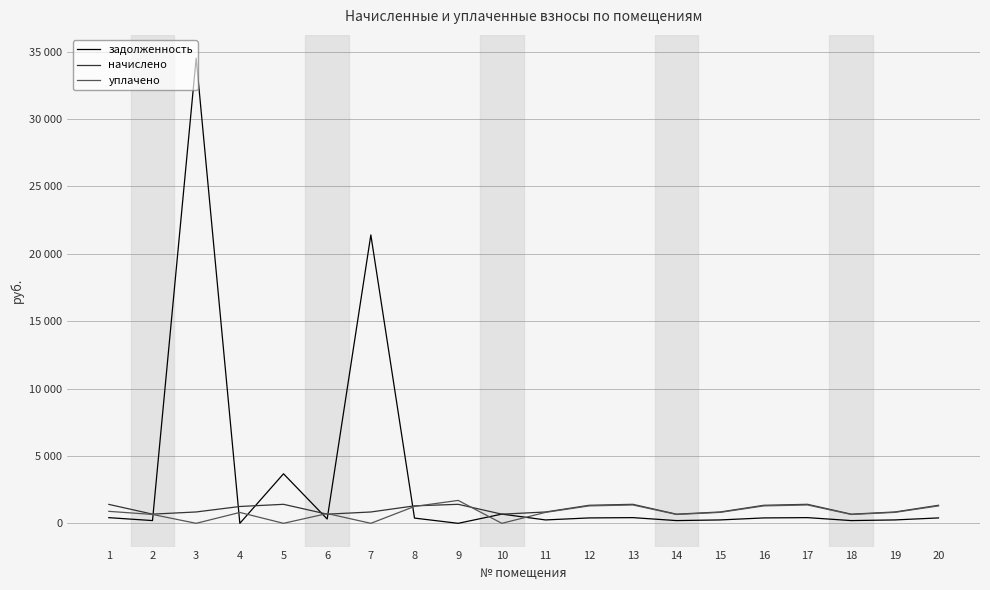

Is the value of уплачено at 4 greater than the value of начислено at 10?

Yes